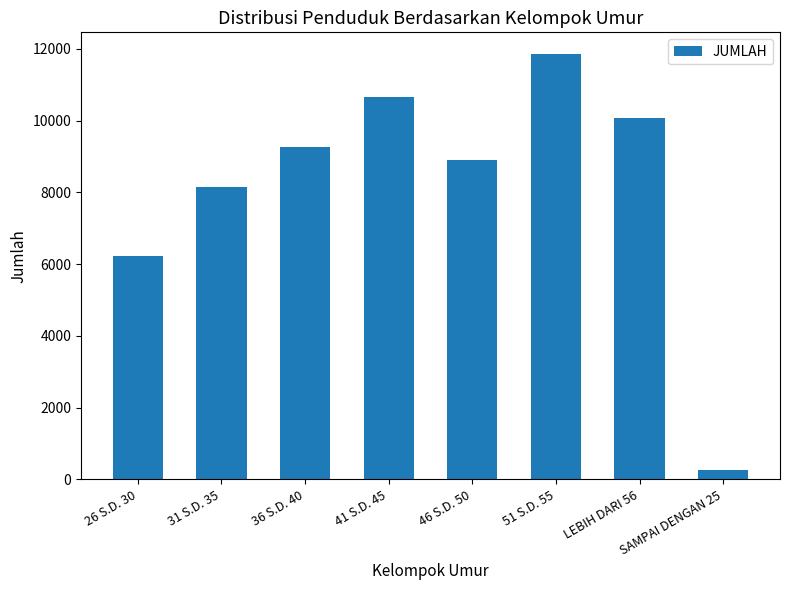

Reading left to right, transcribe all the data shown in this chart.

26 S.D. 30=6217	31 S.D. 35=8151	36 S.D. 40=9262	41 S.D. 45=10665	46 S.D. 50=8912	51 S.D. 55=11871	LEBIH DARI 56=10083	SAMPAI DENGAN 25=256